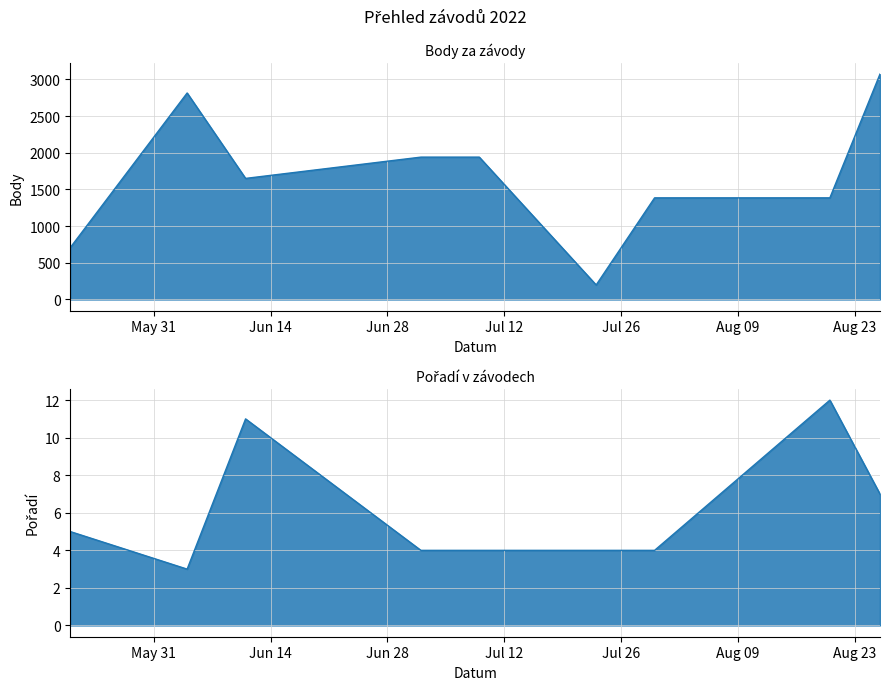

True or false: Body and Pořadí cross at least once.

False